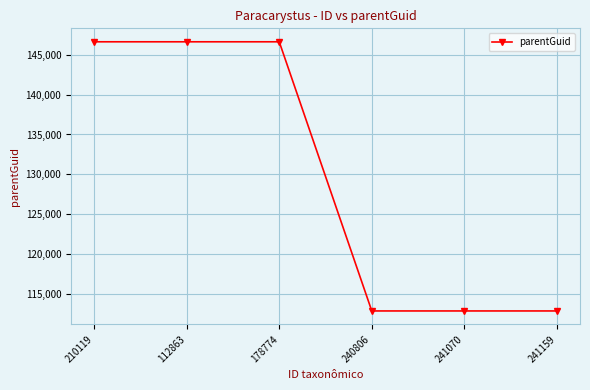

What is the label of the 1st point from the right?

241159